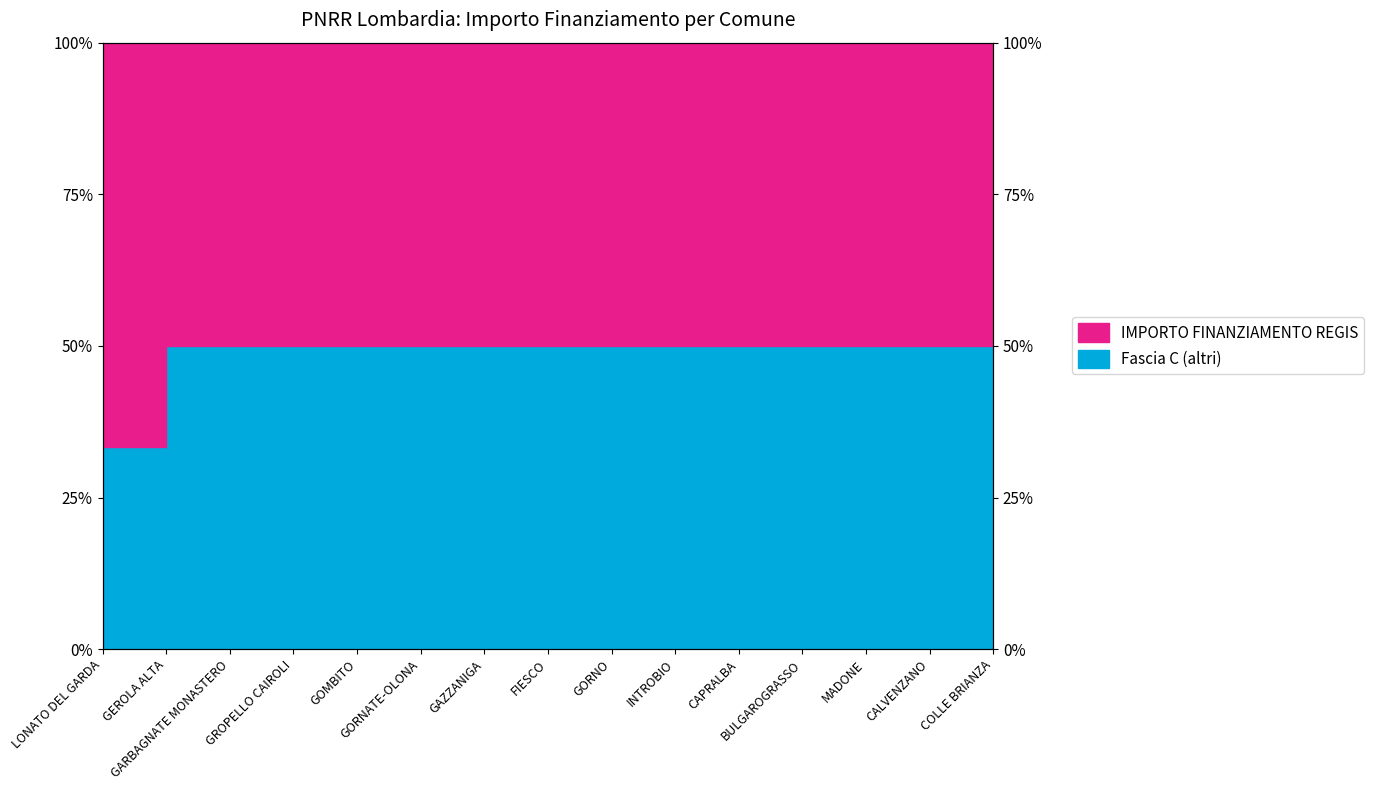

Is this an area chart (filled region under the line)?

No